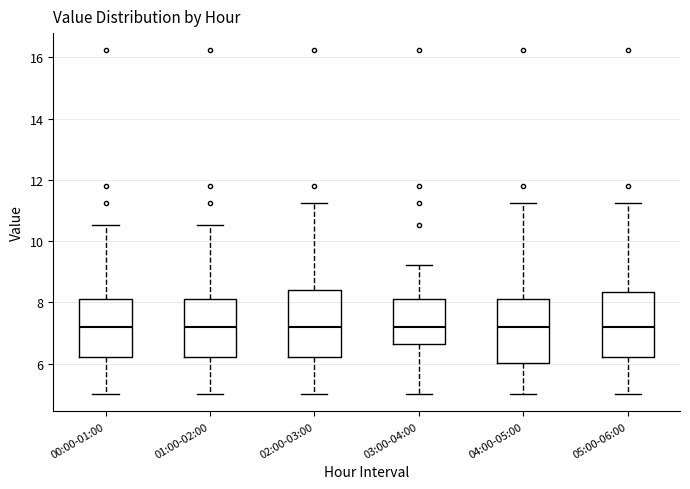

Reading left to right, read every box against the y-axis: the position of its median line, the range the box covers, and the ends of its whiskers. The values are not printed on the chart, so give them approximately, as read against the axis.

00:00-01:00: median 7.2, box 6.2 to 8.2, whiskers 5.0 to 10.6
01:00-02:00: median 7.2, box 6.2 to 8.2, whiskers 5.0 to 10.6
02:00-03:00: median 7.2, box 6.2 to 8.4, whiskers 5.0 to 11.2
03:00-04:00: median 7.2, box 6.6 to 8.2, whiskers 5.0 to 9.2
04:00-05:00: median 7.2, box 6.0 to 8.2, whiskers 5.0 to 11.2
05:00-06:00: median 7.2, box 6.2 to 8.4, whiskers 5.0 to 11.2